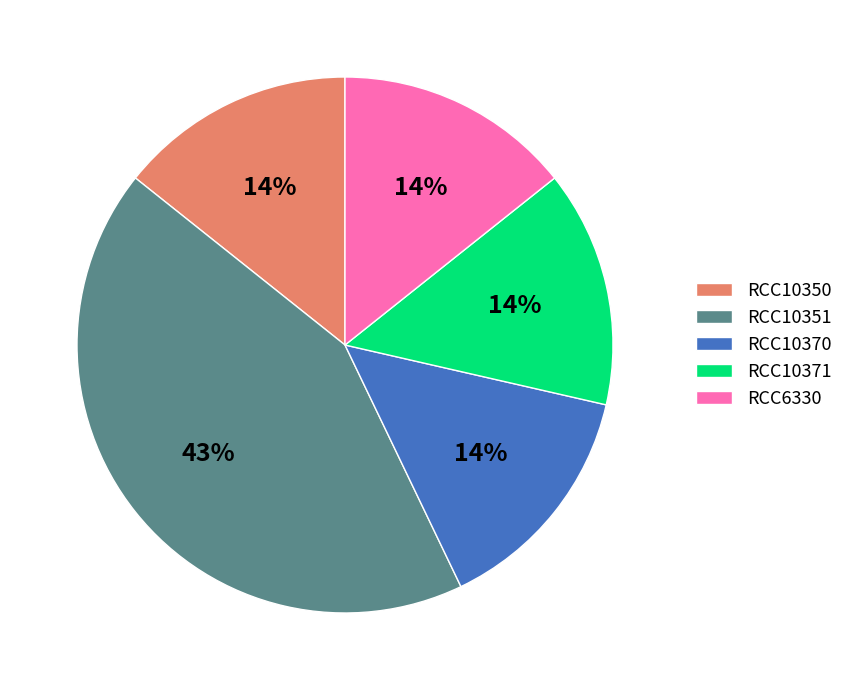

Is there a majority slice in this chart?

No